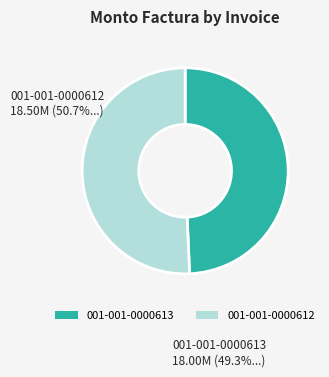

How many slices are in this pie chart?

2